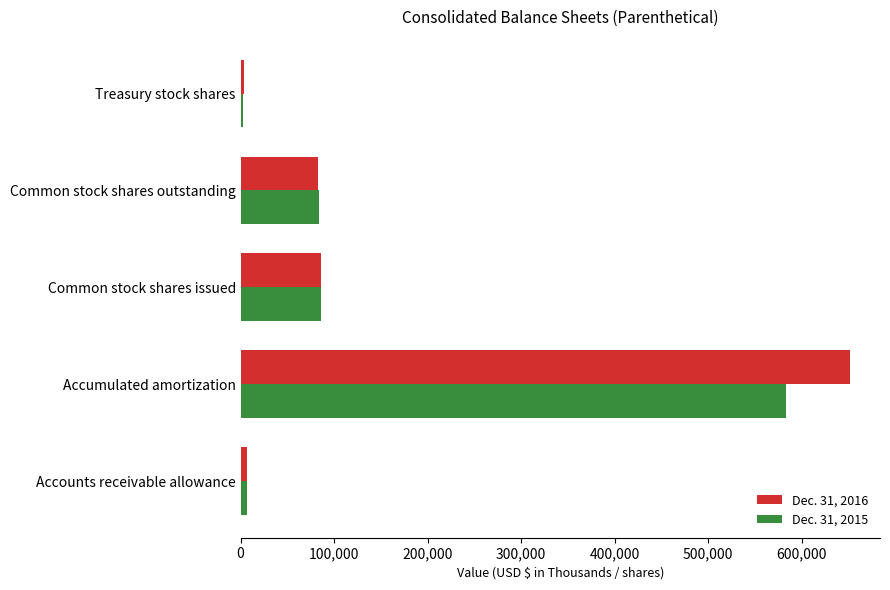

Rank the series by their maximum value, from lowest to highest.

Dec. 31, 2015, Dec. 31, 2016